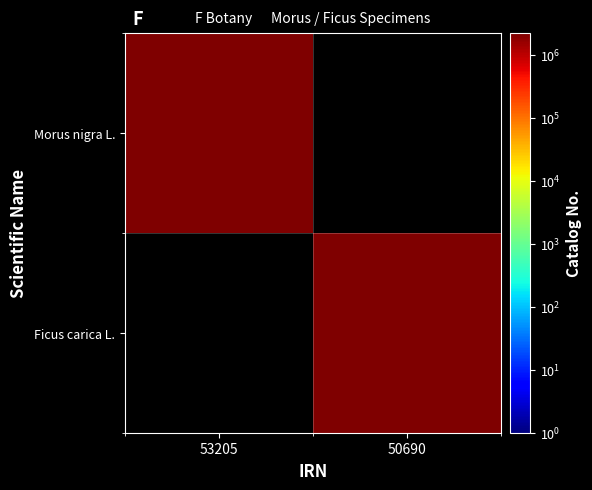

Which label corresponds to the smallest value in the chart?

53205